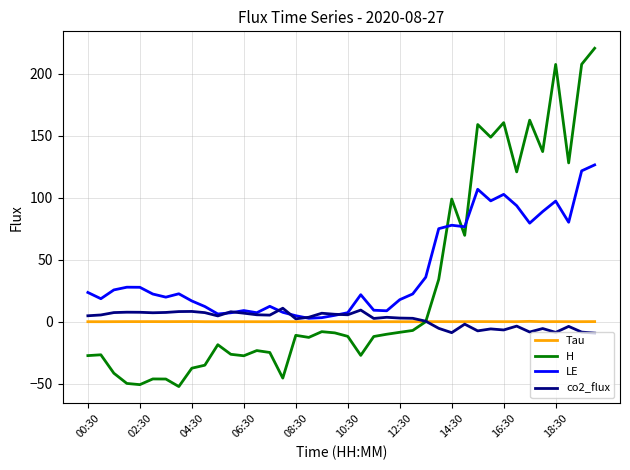

What is the greatest value displayed?

220.7